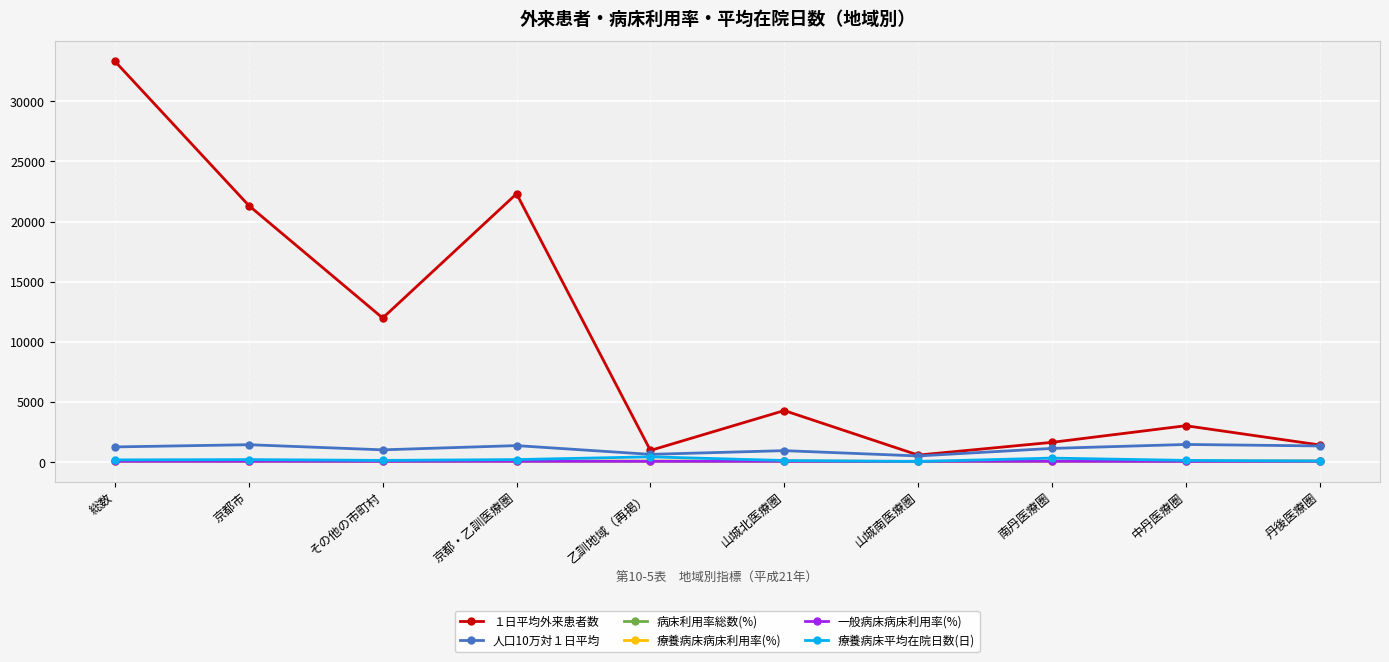

Is the value of 病床利用率総数(%) at 京都・乙訓医療圏 greater than the value of １日平均外来患者数 at 総数?

No